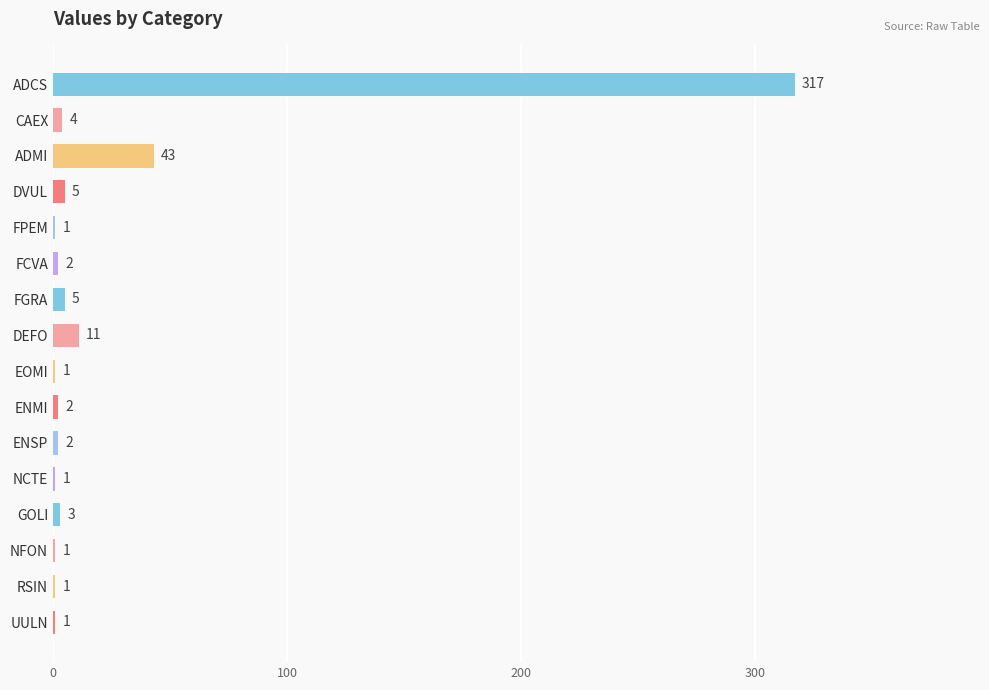

Approximately how many times larger is the value at FGRA compared to GOLI?

1.7